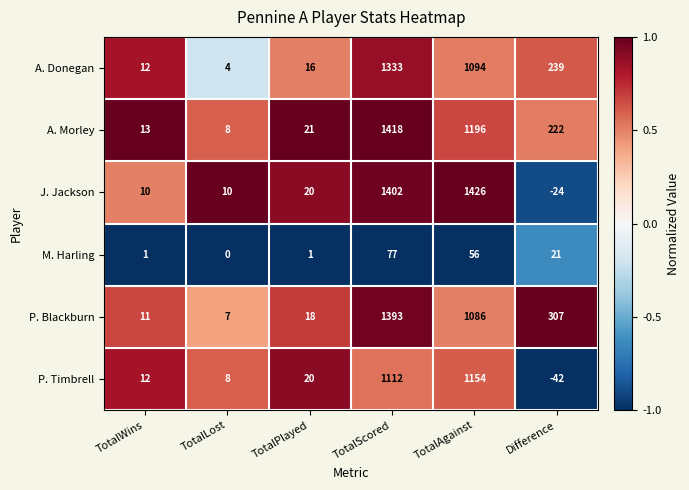

The value of J. Jackson at TotalAgainst is 1426. True or false?

True